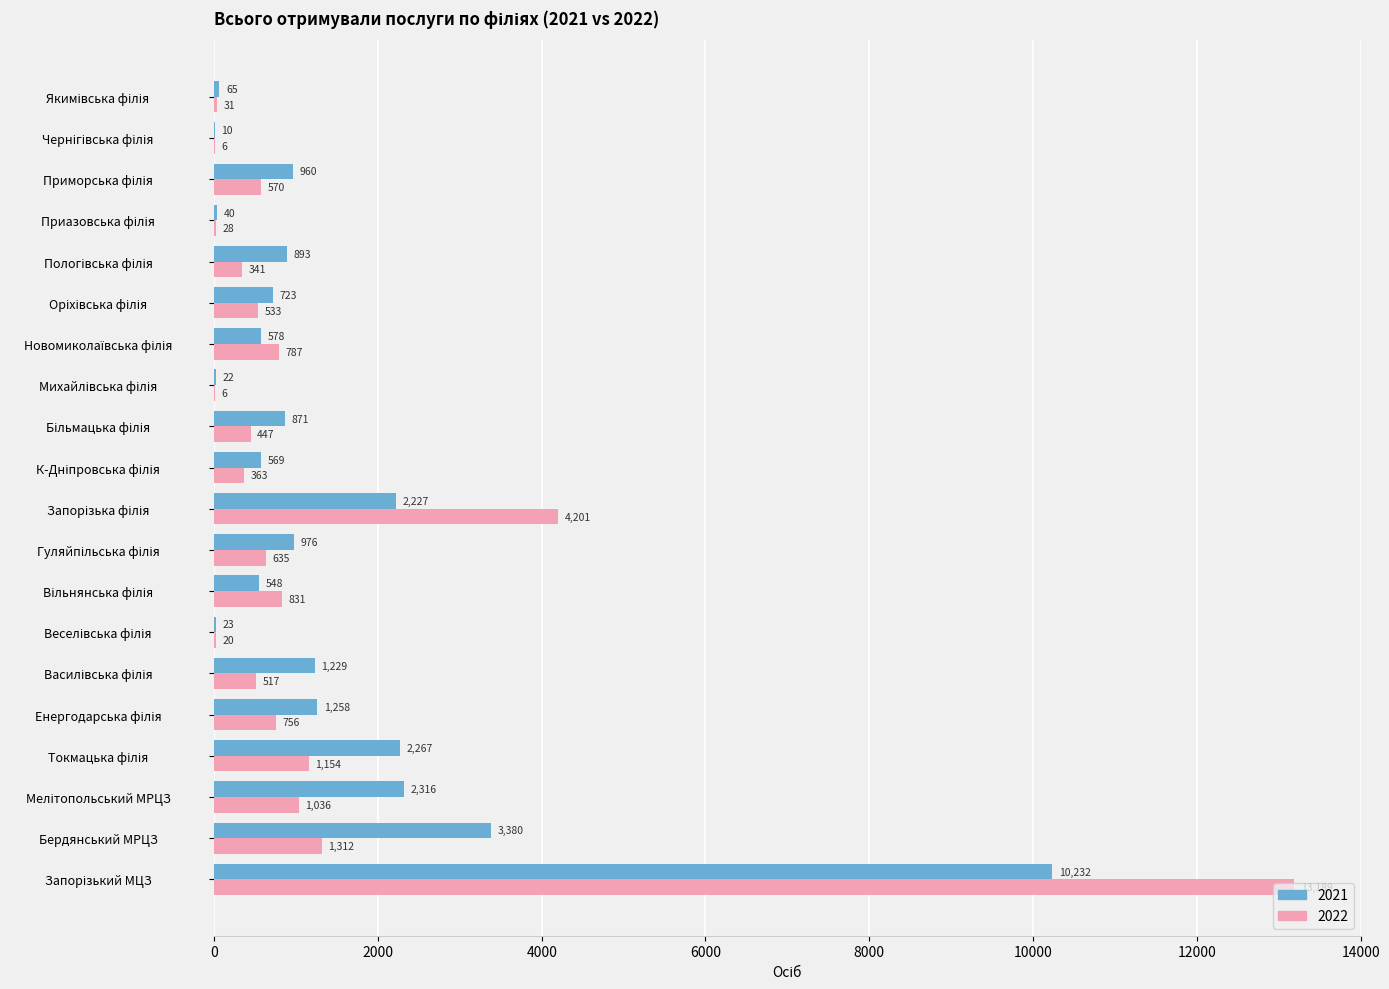

What is the sum of all 2021 values?

29187